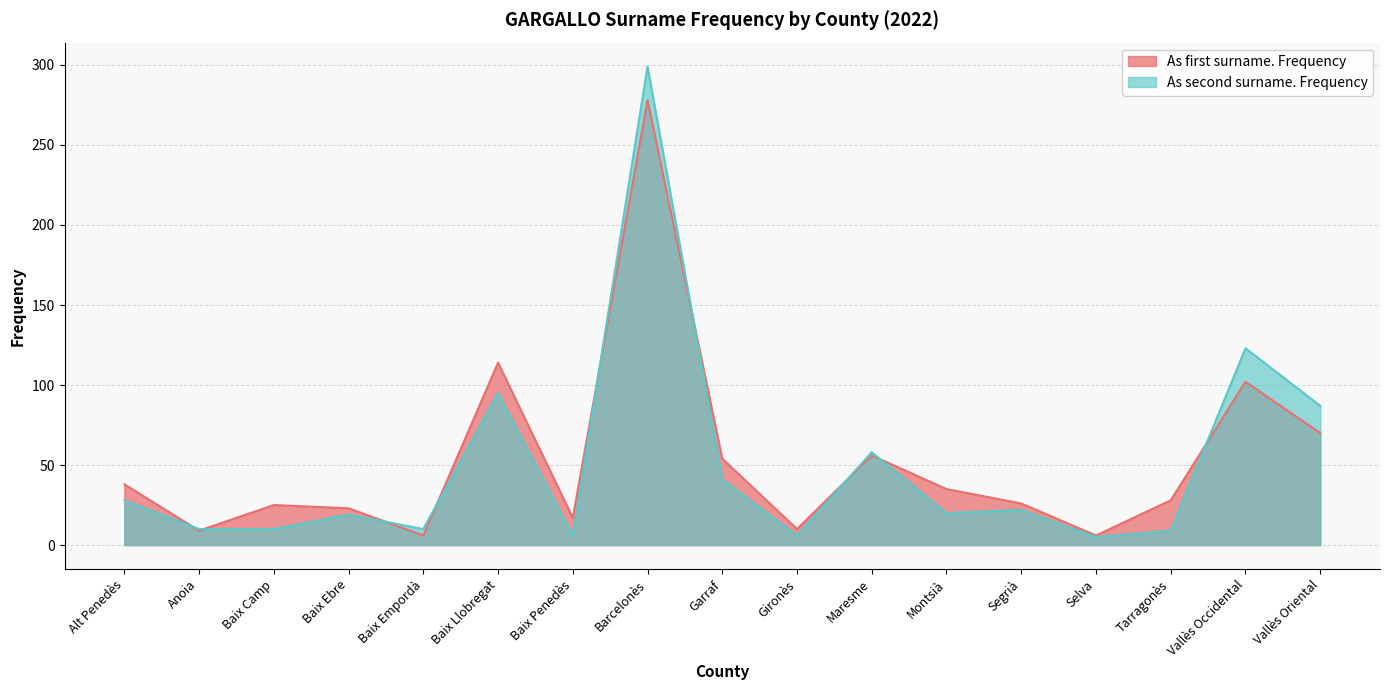

At which label does As first surname. Frequency reach its peak?

Barcelonès